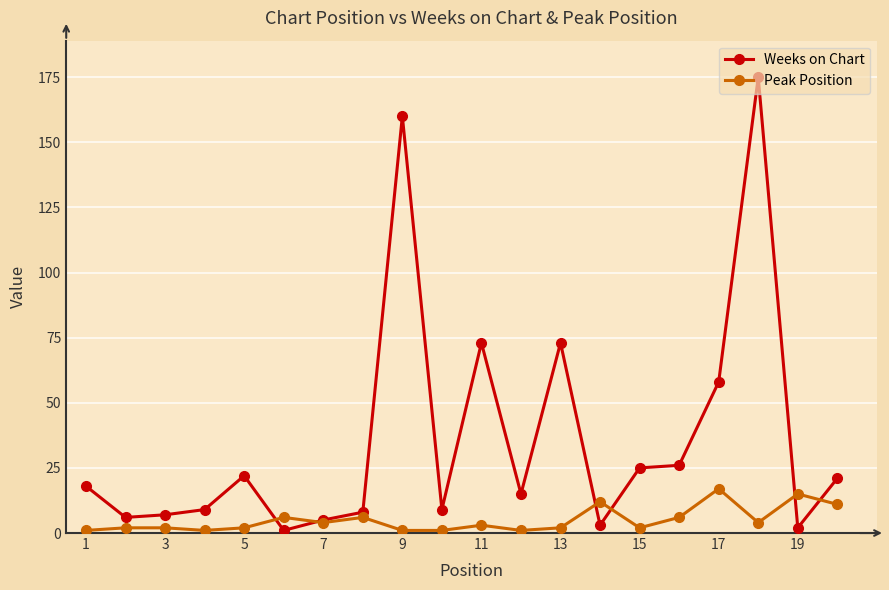

What is the value of the Weeks on Chart point at the 10th from the left?

9